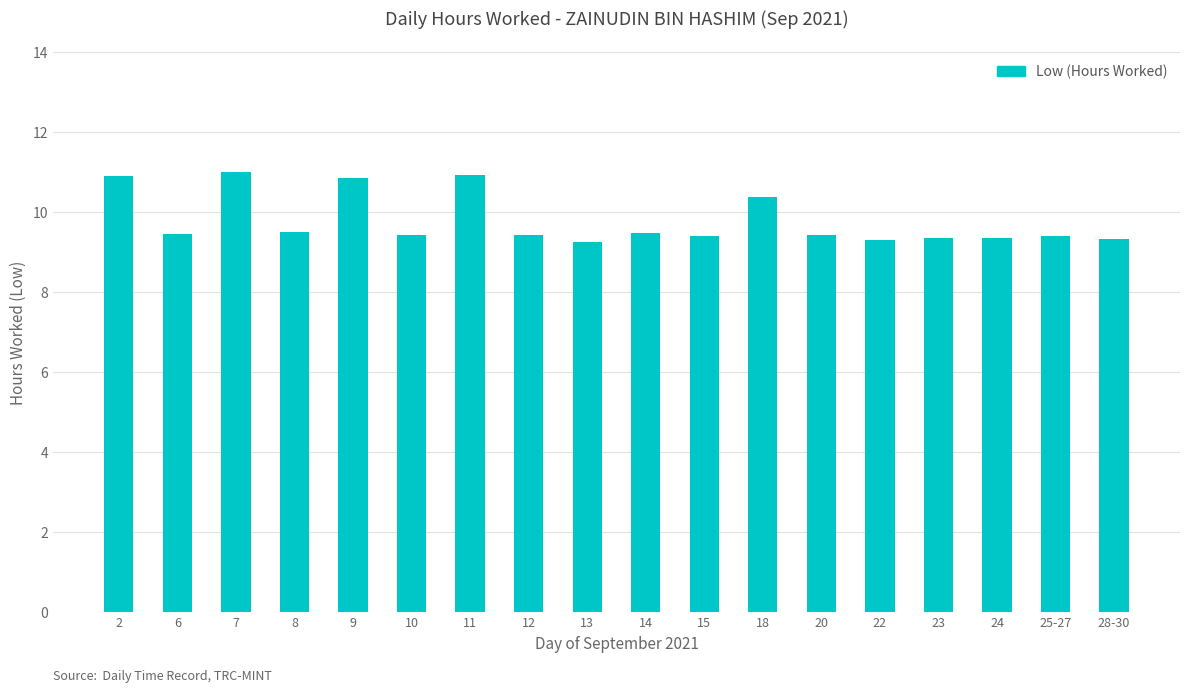

What is the difference between the maximum and second lowest values?

1.7